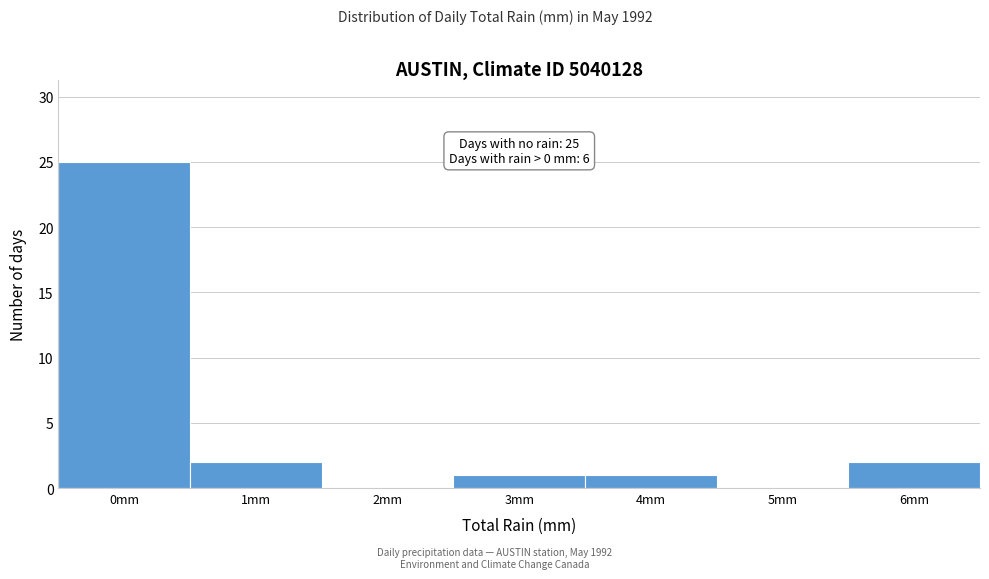

Reading right to left, list all the values displayed in this chart.

6mm=2	5mm=0	4mm=1	3mm=1	2mm=0	1mm=2	0mm=25